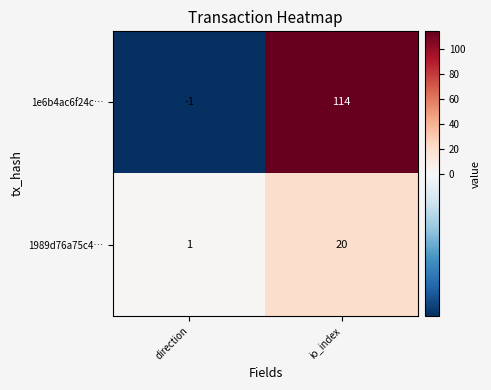

List the series in order of their peak value, highest first.

1e6b4ac6f24c…, 1989d76a75c4…